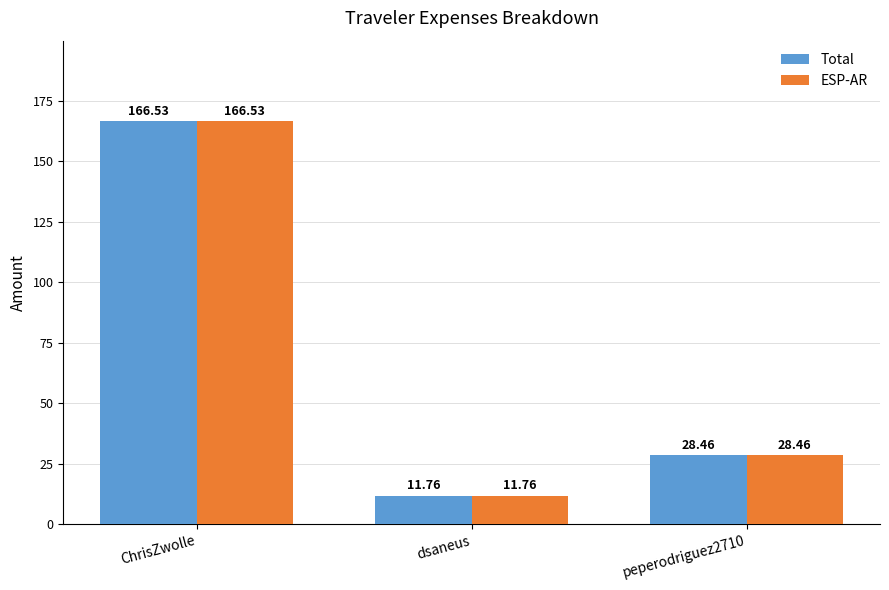

Reading left to right, list all the values displayed in this chart.

Total: ChrisZwolle=166.5	dsaneus=11.8	peperodriguez2710=28.5
ESP-AR: ChrisZwolle=166.5	dsaneus=11.8	peperodriguez2710=28.5